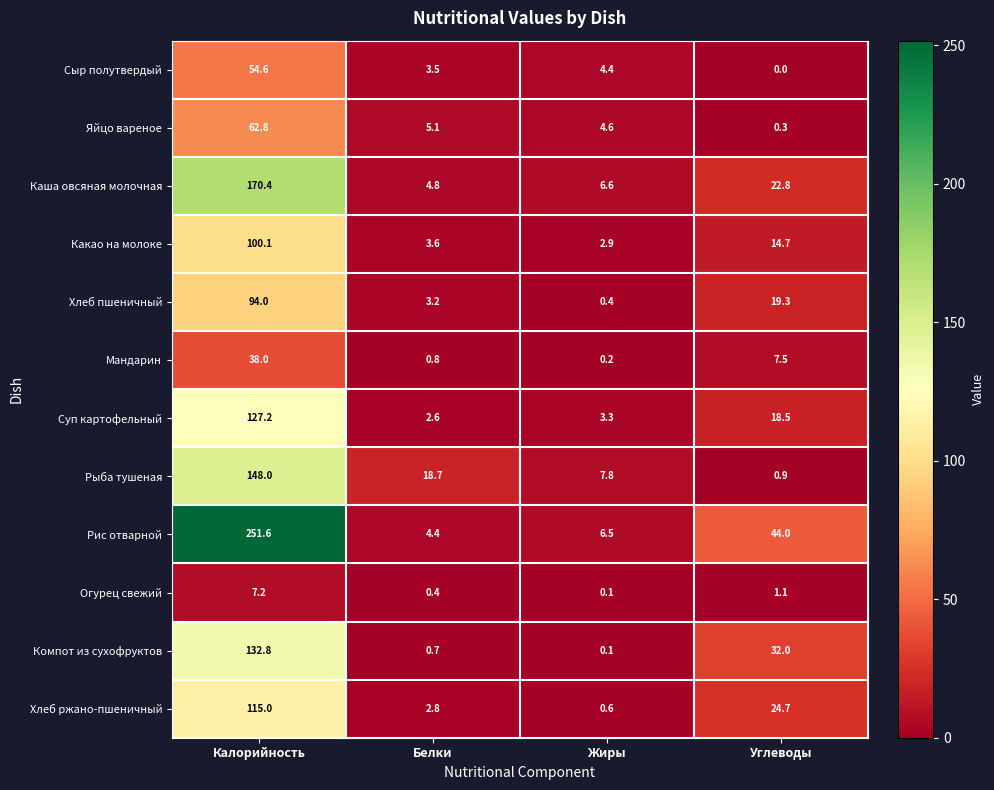

Which series has the largest total across all categories?

Рис отварной